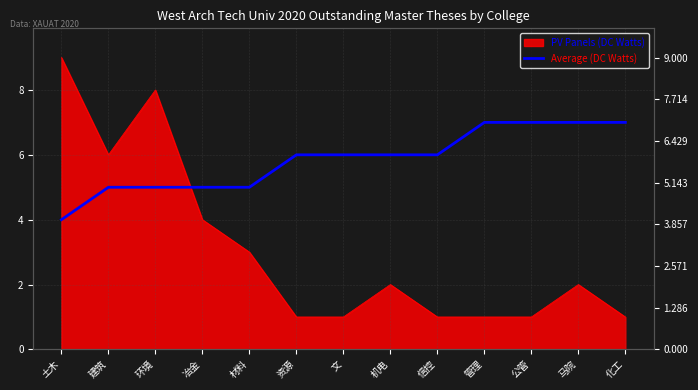

Which has a higher value, 机电 or 文?

机电